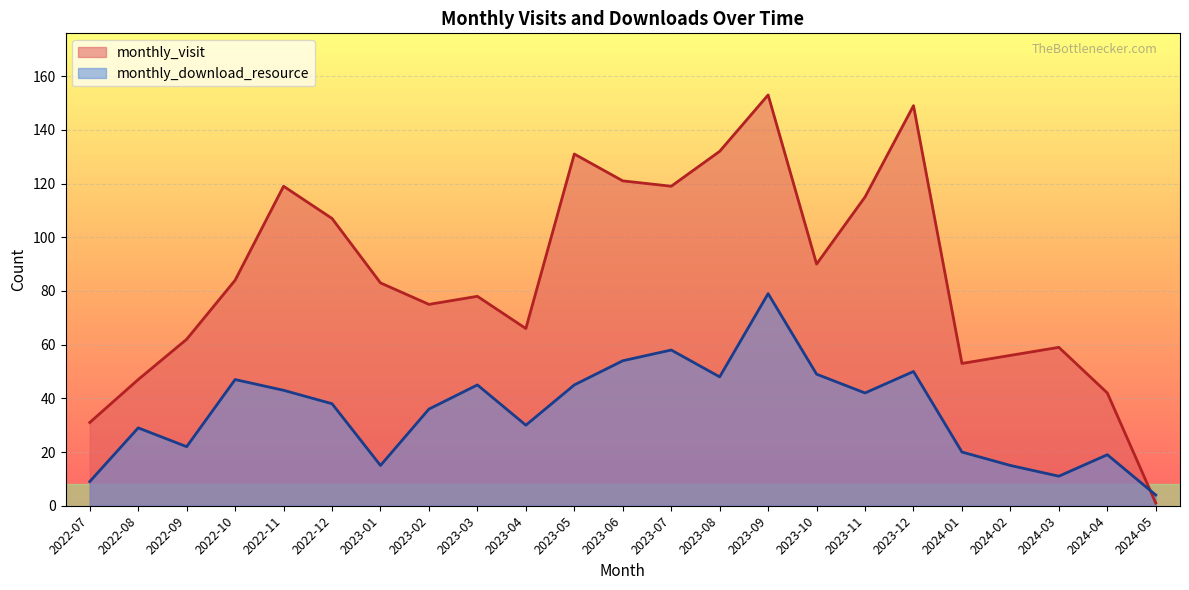

How many lines are shown in the chart?

2